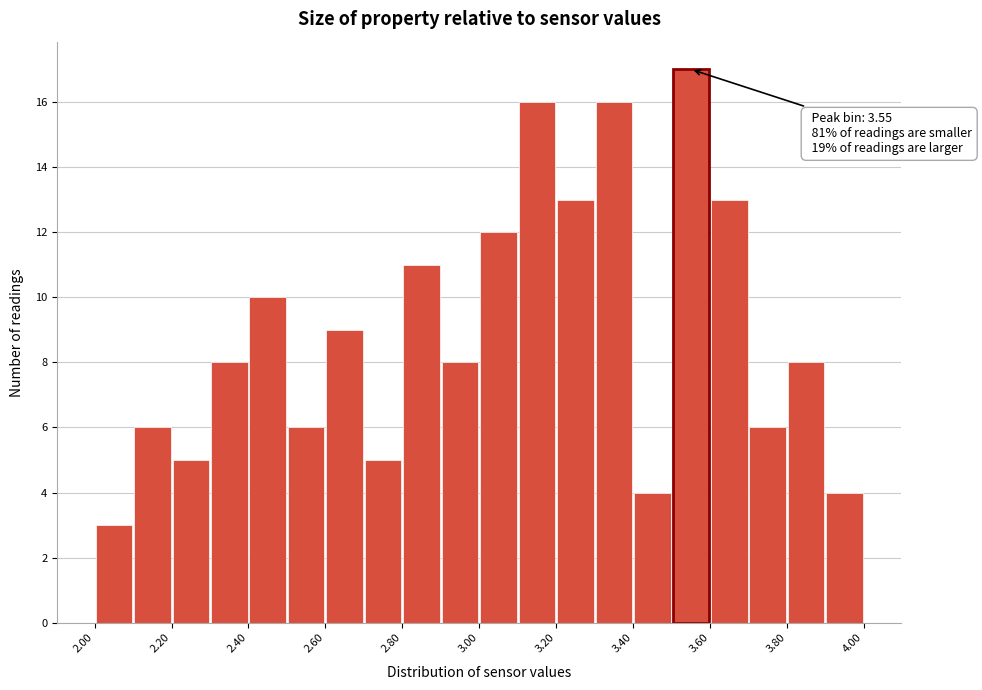

Which range on the x-axis has the tallest bar?

3.5 to 3.6